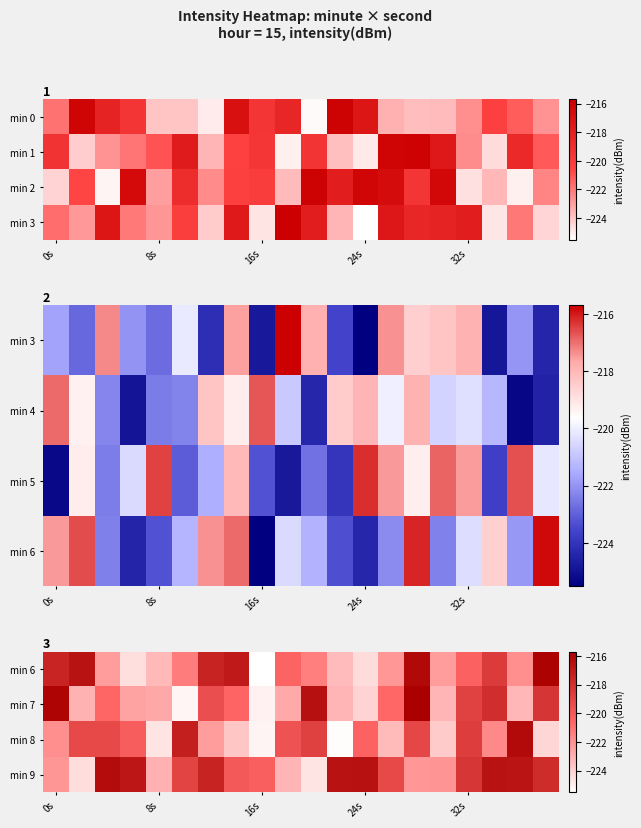

How many data points in min 9 are less than -218?

12